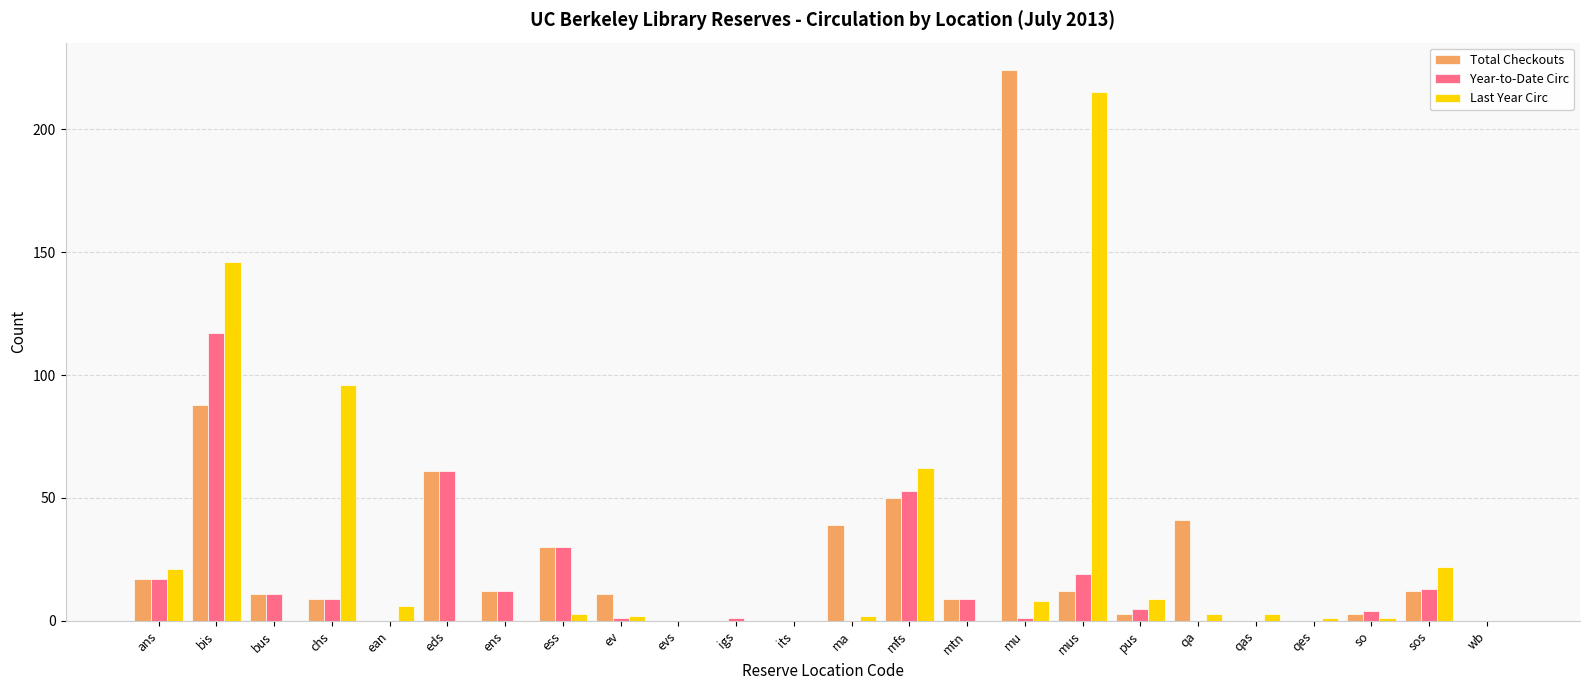

What is the sum of the Last Year Circ values at wb and qa?

3